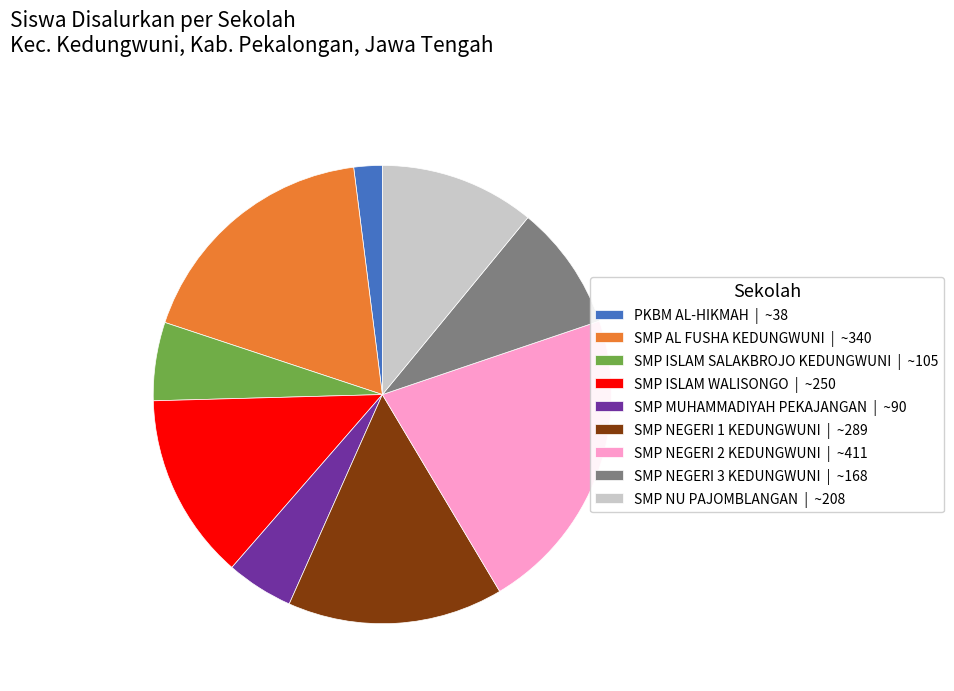

Do SMP NU PAJOMBLANGAN | ~208 and SMP AL FUSHA KEDUNGWUNI | ~340 together represent more than half of the pie?

No